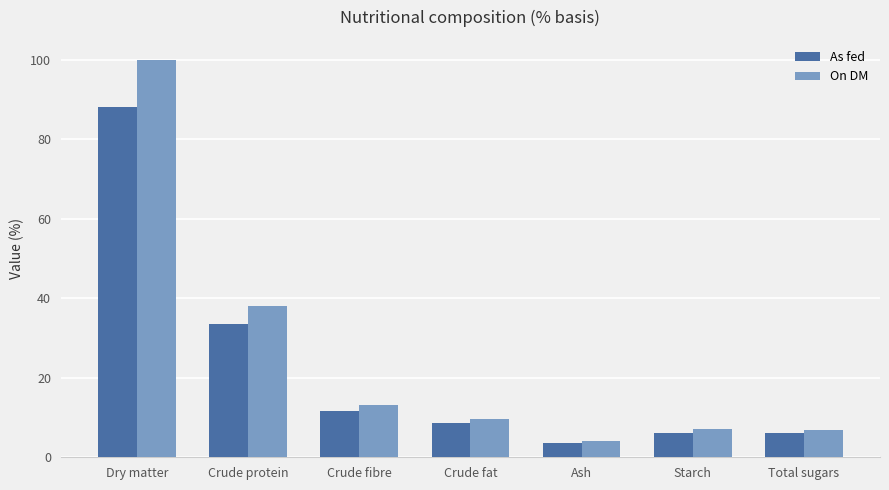

What is the average value of the As fed series?

22.5